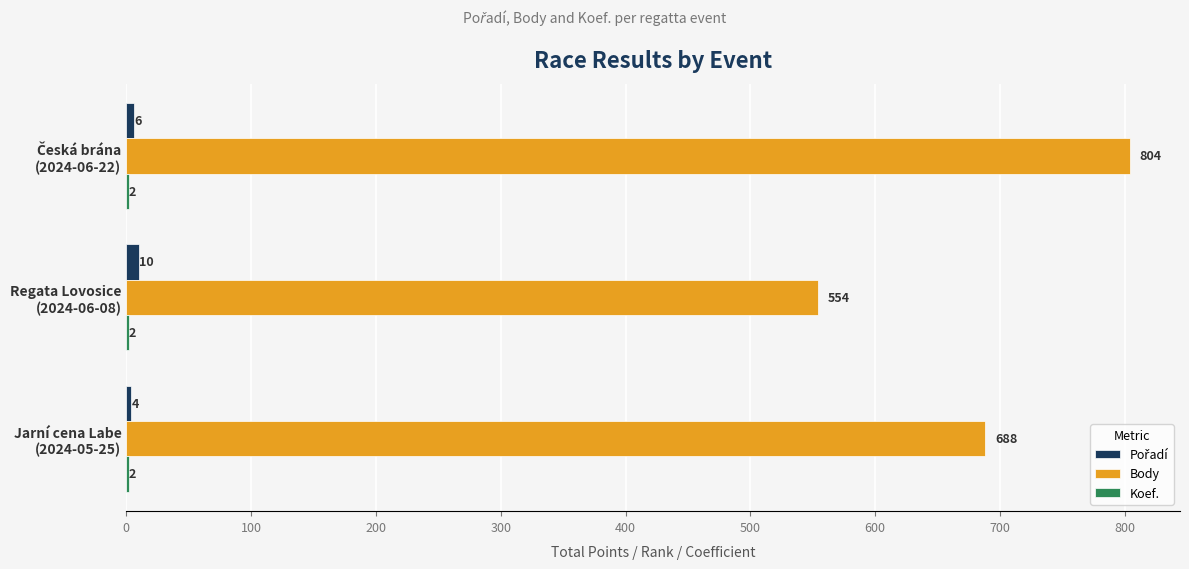

Which series has the largest total across all categories?

Body